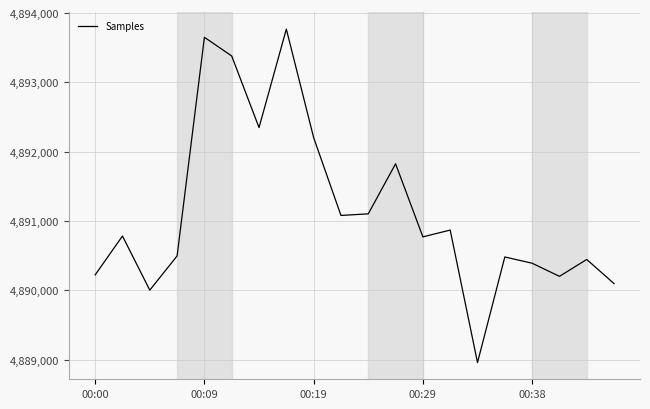

What is the difference between the maximum and minimum values?

4809